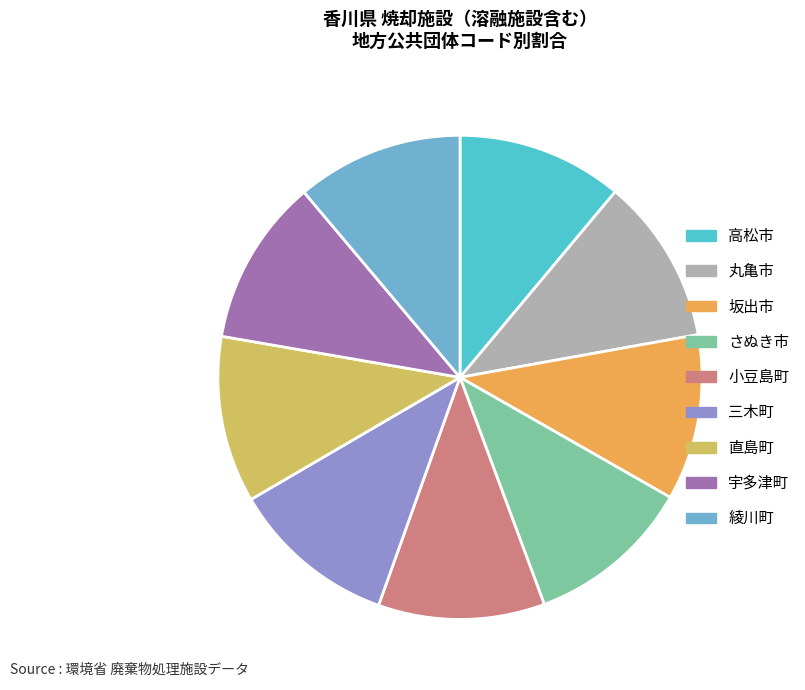

How many segments does this pie chart have?

9